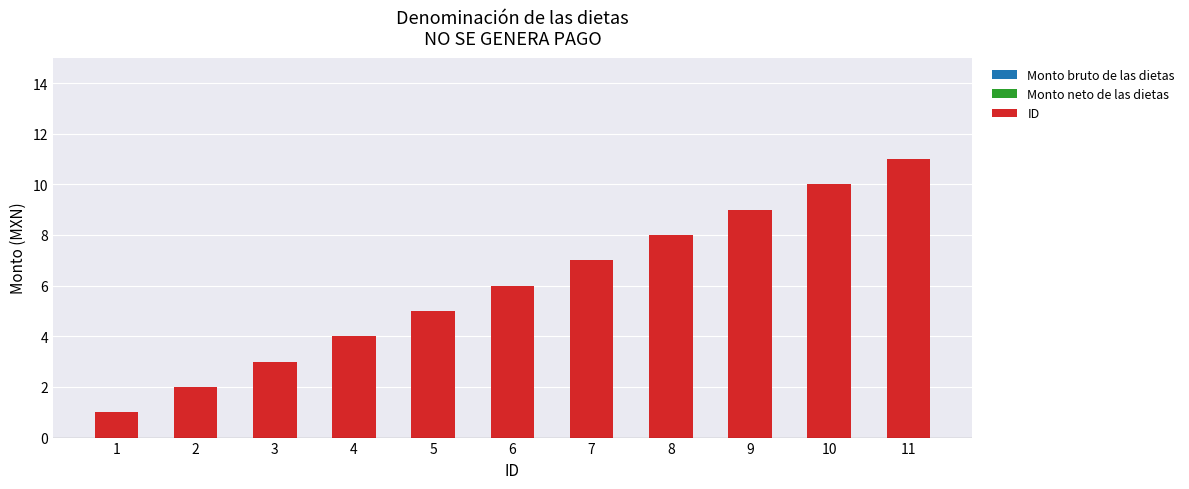

The value at 1 is 1. True or false?

True